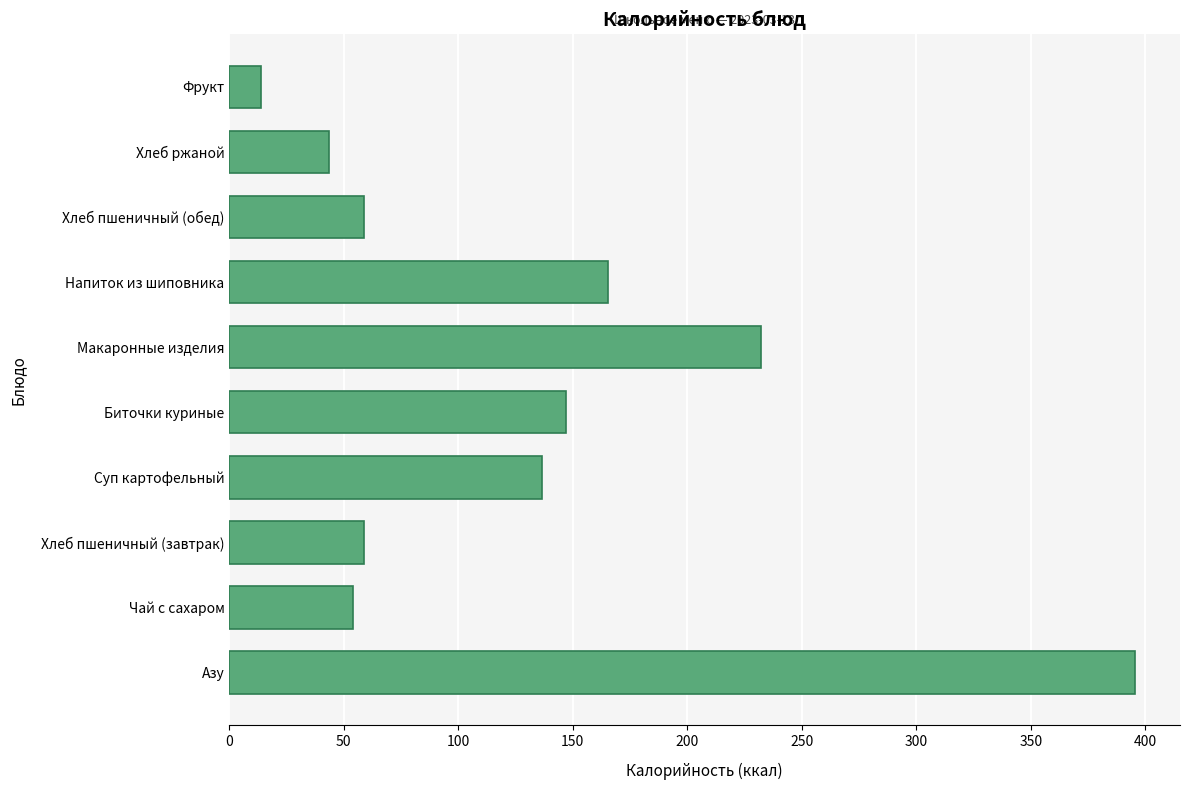

Reading bottom to top, transcribe all the data shown in this chart.

Азу=395.4	Чай с сахаром=54.0	Хлеб пшеничный (завтрак)=58.7	Суп картофельный=136.5	Биточки куриные=147.0	Макаронные изделия=232.1	Напиток из шиповника=165.6	Хлеб пшеничный (обед)=58.7	Хлеб ржаной=43.5	Фрукт=13.8